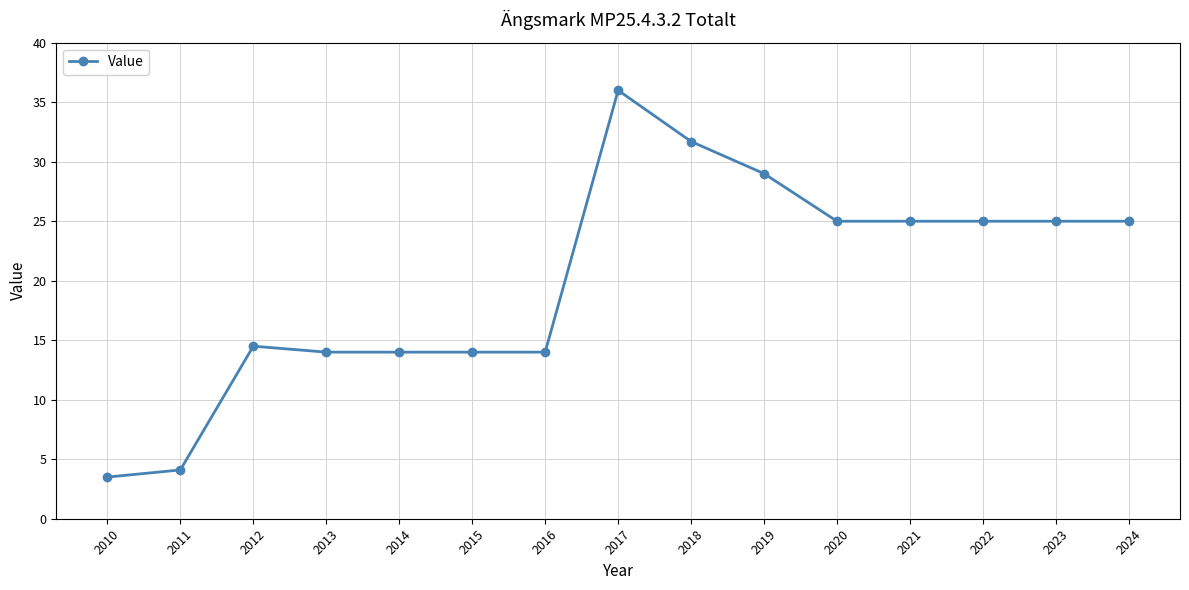

Is it true that the value at 2012 is 7.4?

False